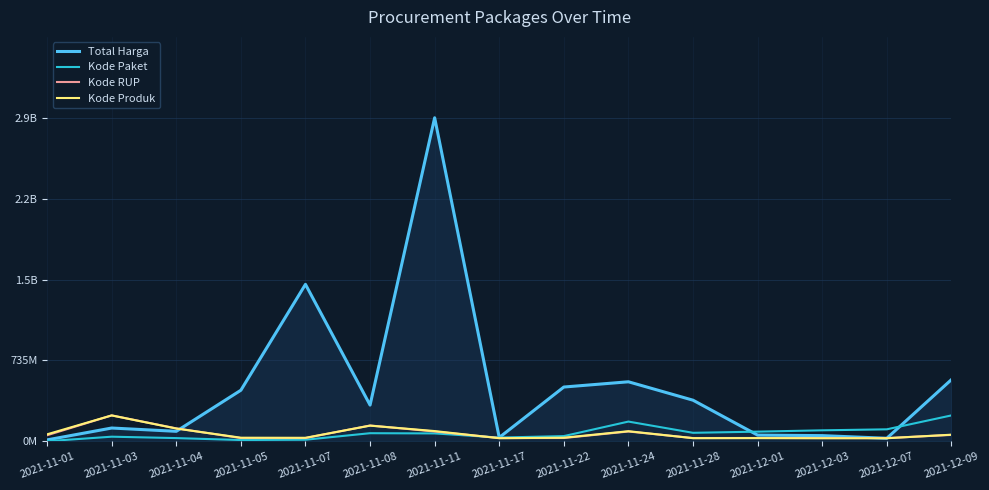

What are all the series names shown in the legend?

Total Harga, Kode Paket, Kode RUP, Kode Produk